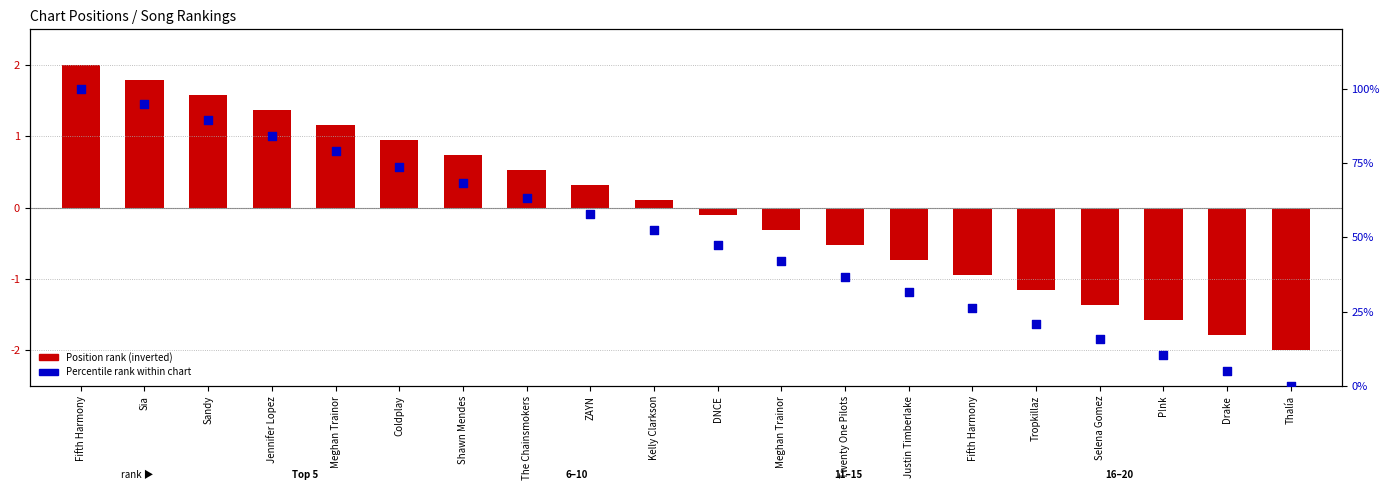

At which category is the sum across all series the highest?

Fifth Harmony